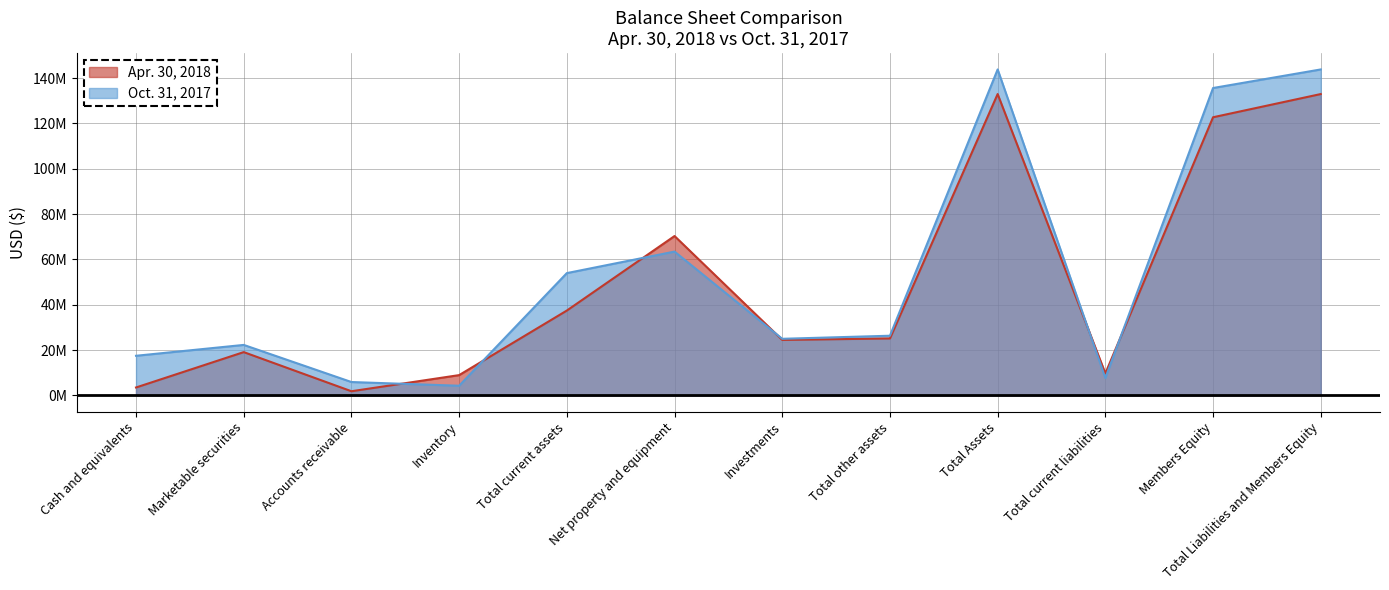

Which series has the largest total across all categories?

Oct. 31, 2017